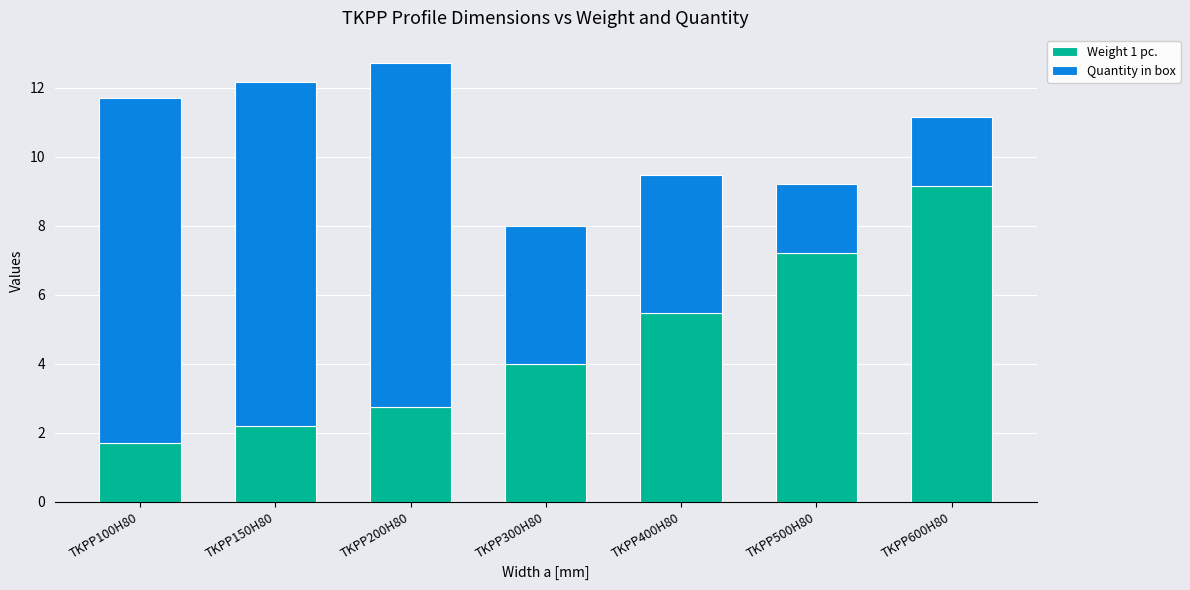

Which category has the highest value in the Weight 1 pc. series?

TKPP600H80